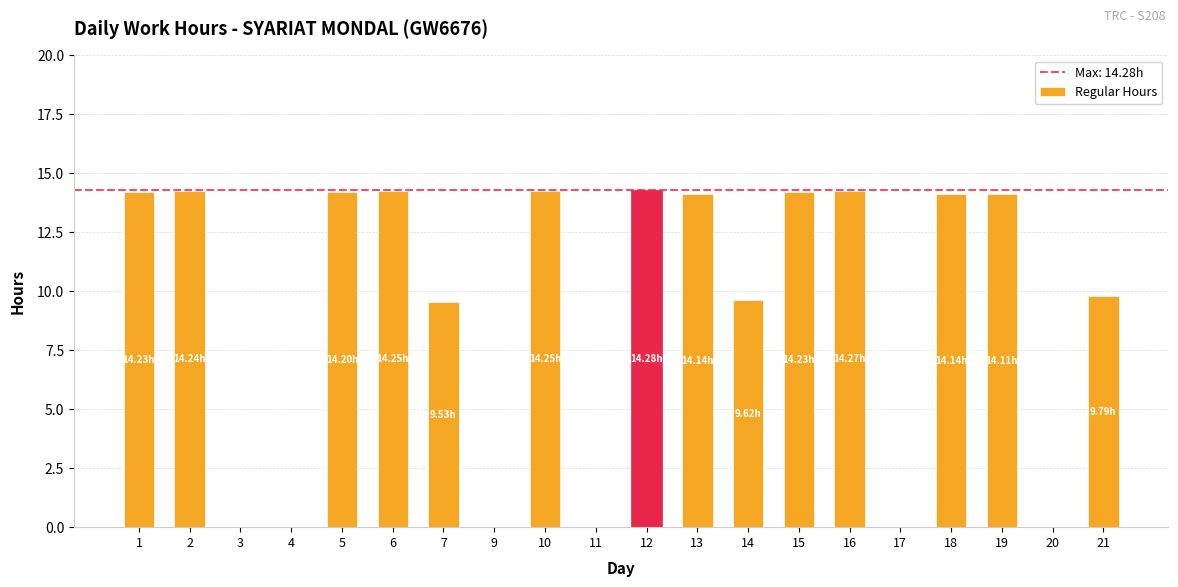

Count the number of data series in this chart.

1